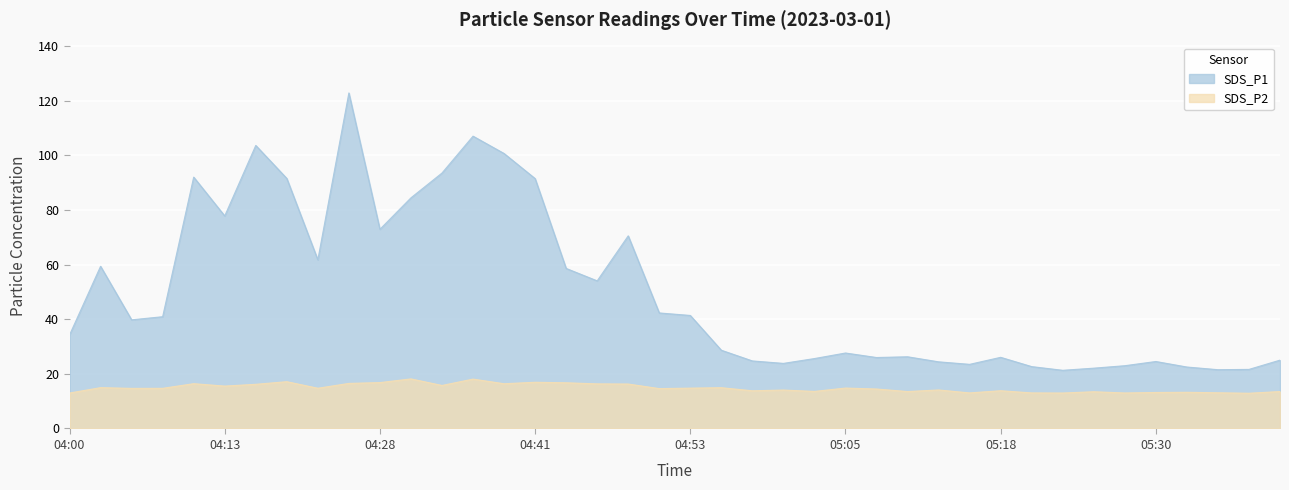

At 04:20, list the series in order from smallest to largest.

SDS_P2, SDS_P1